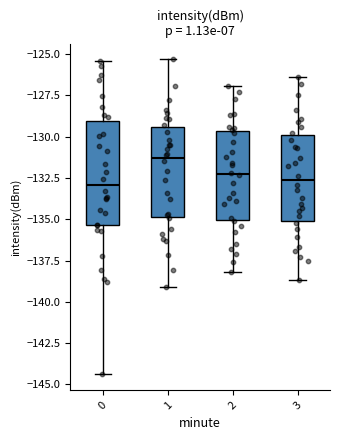

Where is the upper edge of the box at x = 3 on the y-axis? The values are not printed on the chart, so give them approximately, as read against the axis.

-130.0